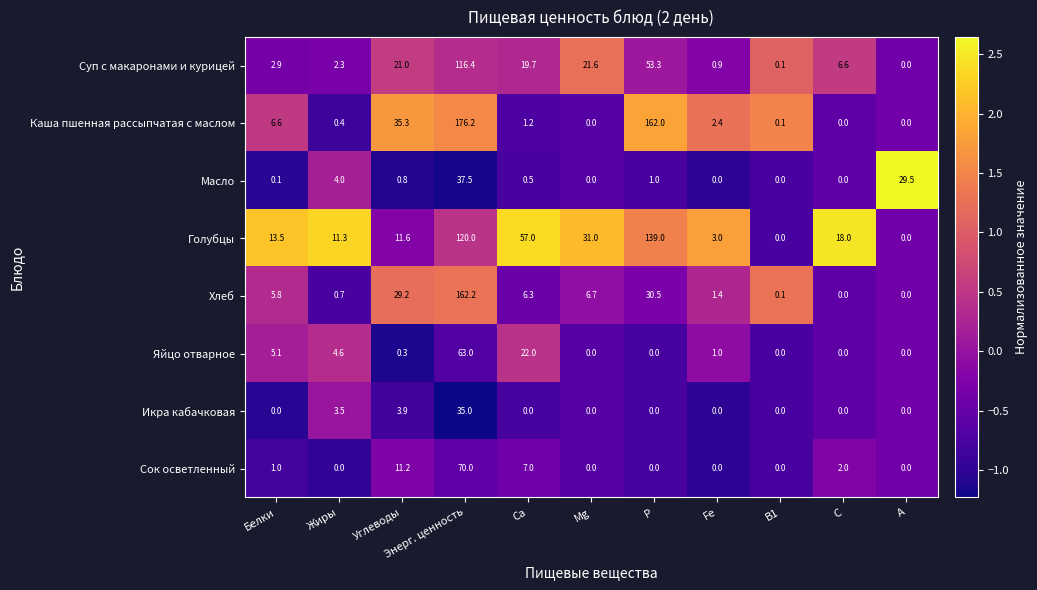

What is the greatest value displayed?

176.2